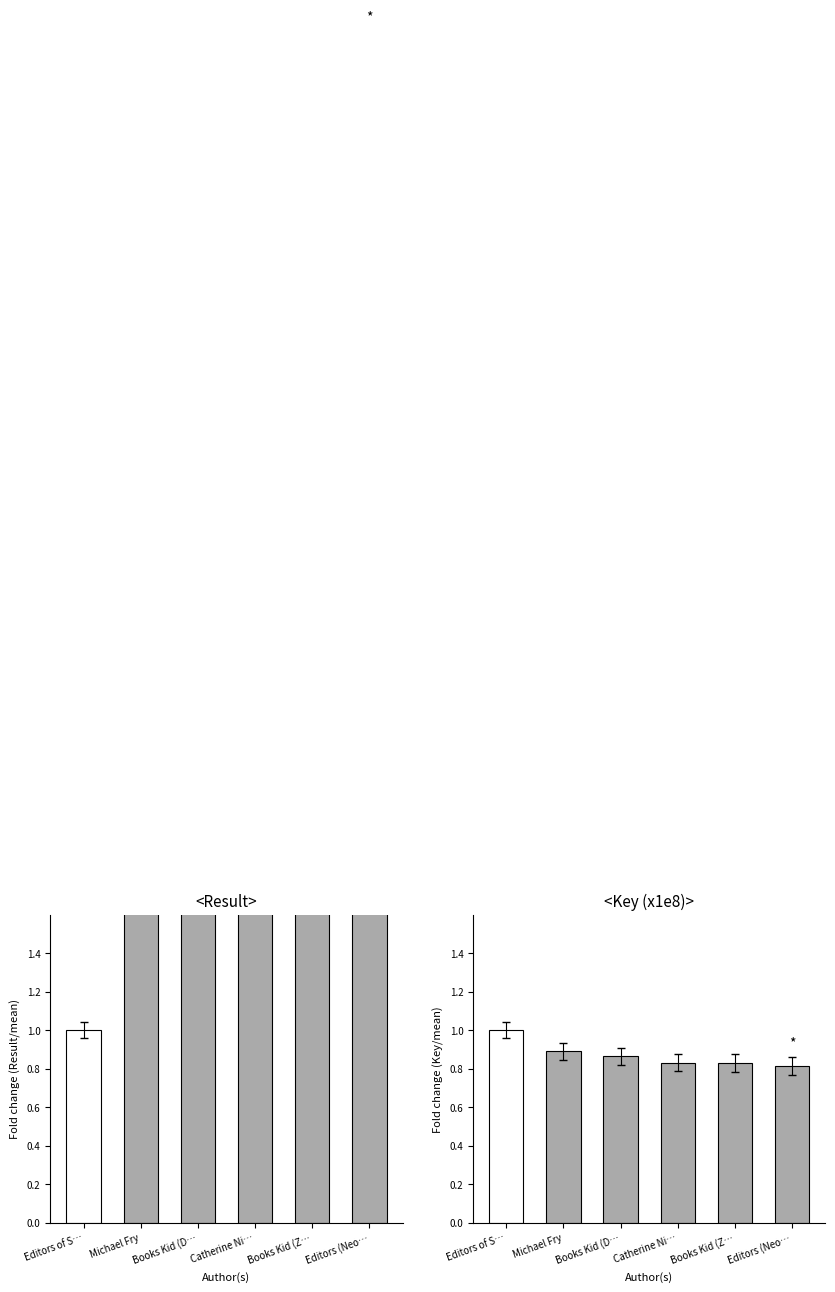

Reading right to left, what are all the values shown in this chart?

Result (norm): 6.0	5.0	4.0	3.0	2.0	1.0
Key (norm): 0.8	0.8	0.8	0.9	0.9	1.0